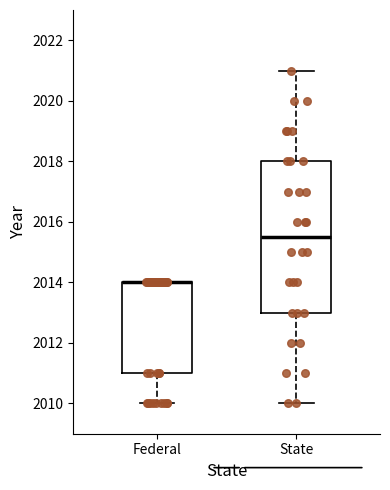

Reading left to right, read every box against the y-axis: the position of its median line, the range the box covers, and the ends of its whiskers. The values are not printed on the chart, so give them approximately, as read against the axis.

Federal: median 2014.0 (drawn on the box's upper edge), box 2011.0 to 2014.0, whiskers 2010.0 to 2014.0
State: median 2015.6, box 2013.0 to 2018.0, whiskers 2010.0 to 2021.0